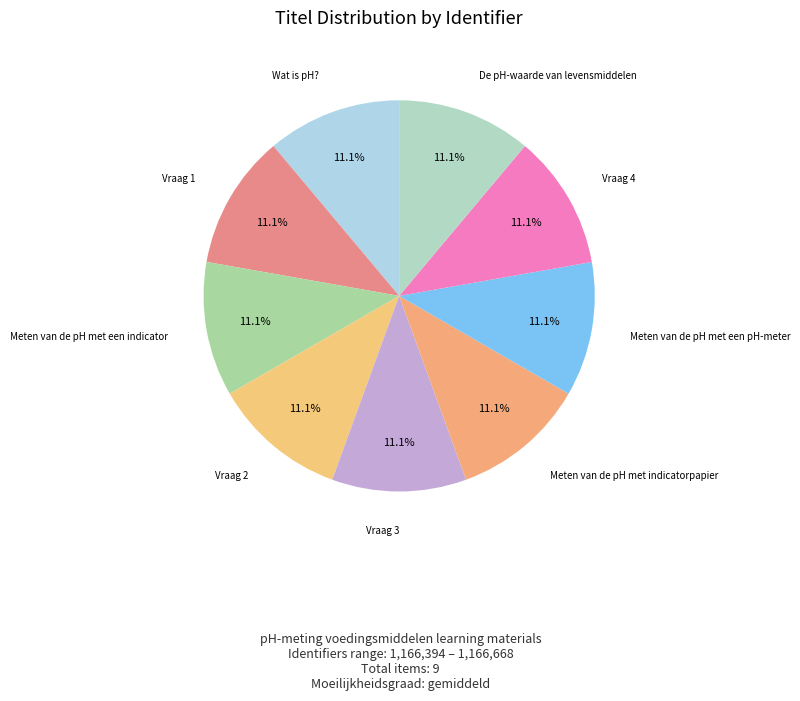

Is there a majority slice in this chart?

No